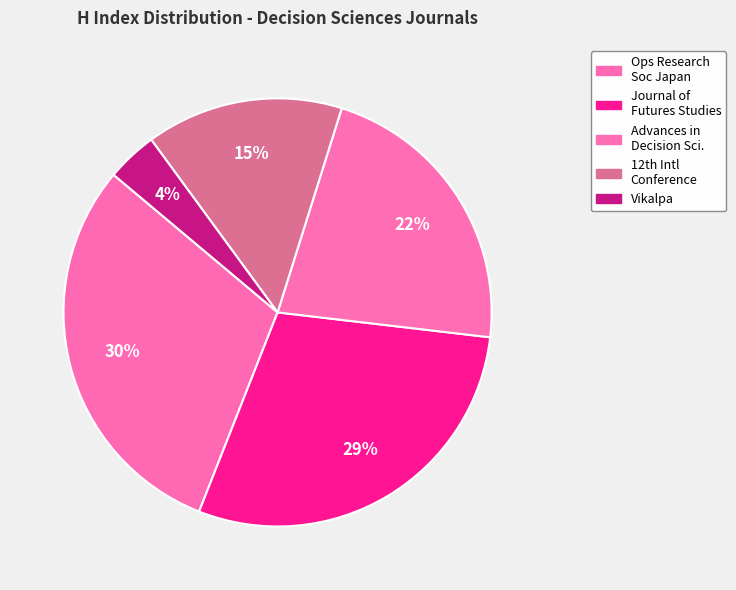

How many slices are in this pie chart?

5